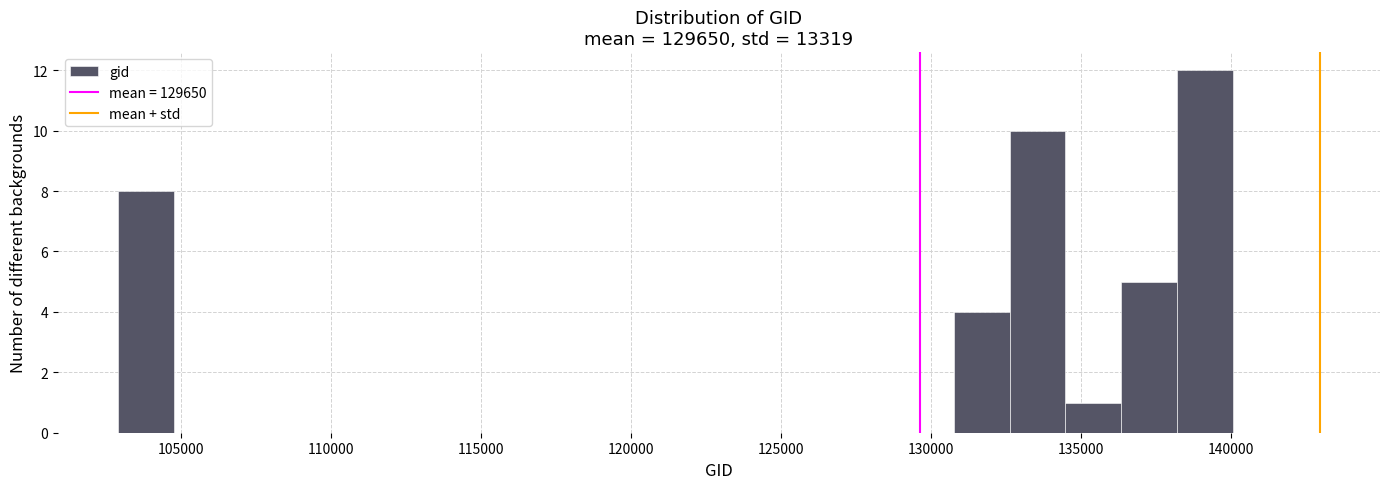

Around what value on the x-axis is the tallest bar? Give the approximate position of its centre, as read against the axis.

139000